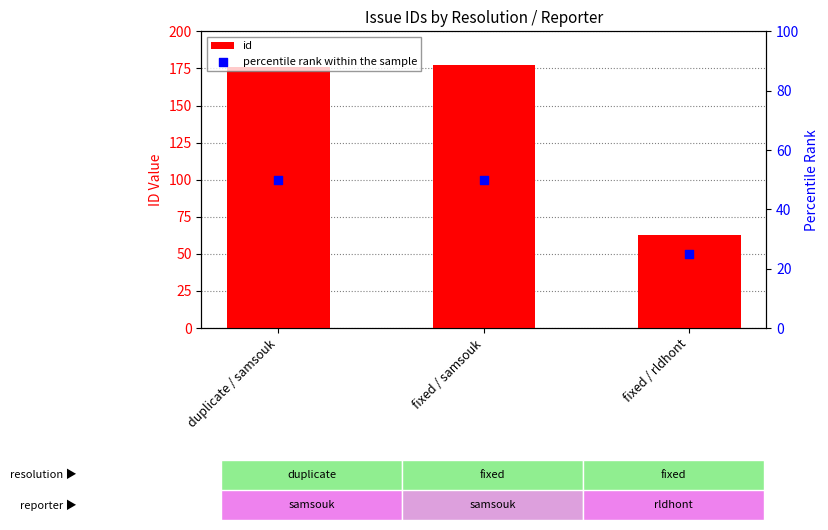

Which series reaches the maximum Y coordinate?

id